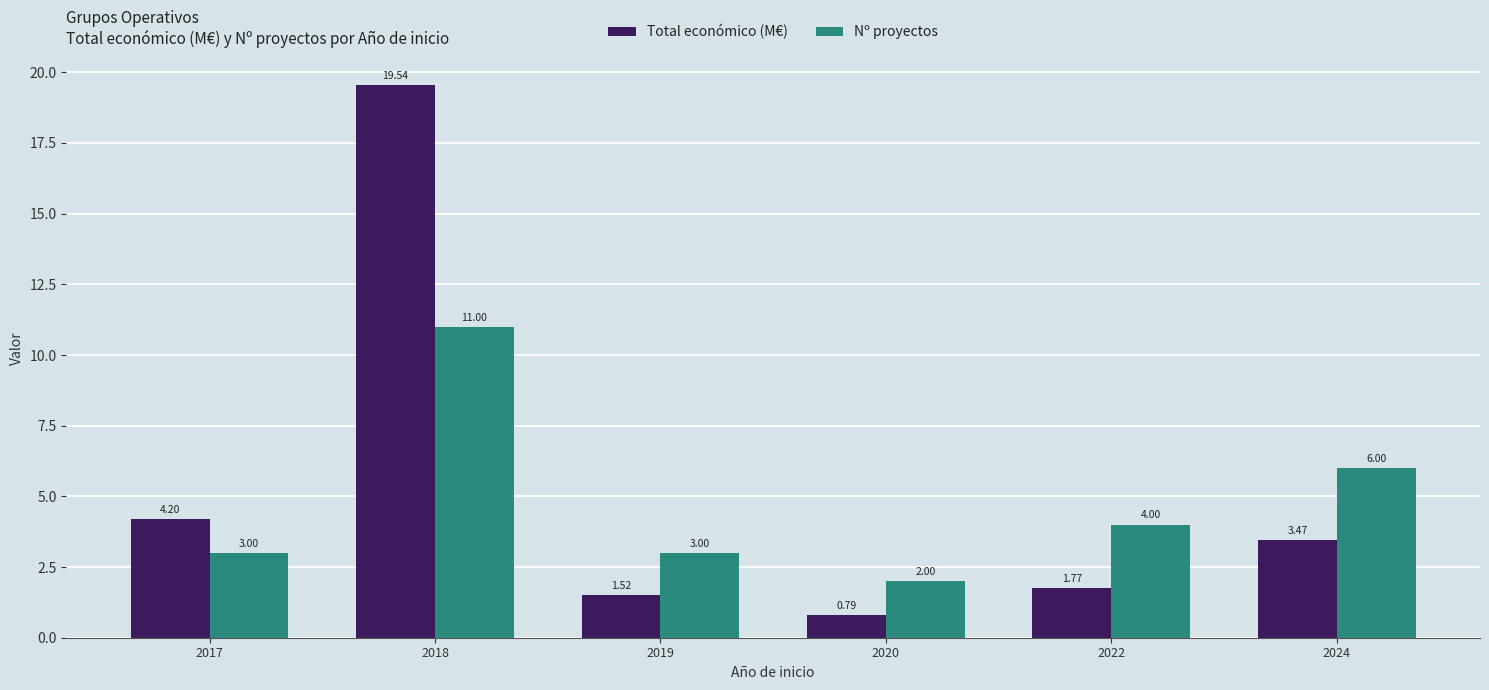

At which category is the sum across all series the highest?

2018